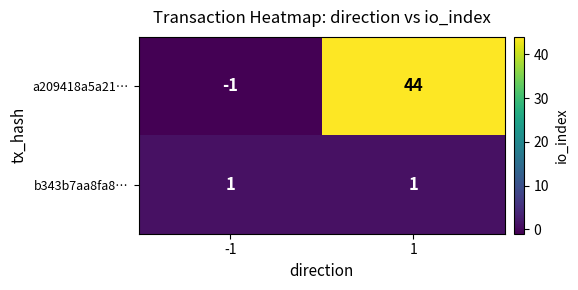

Reading left to right, transcribe all the data shown in this chart.

a209418a5a21…: -1=-1	1=44
b343b7aa8fa8…: -1=1	1=1